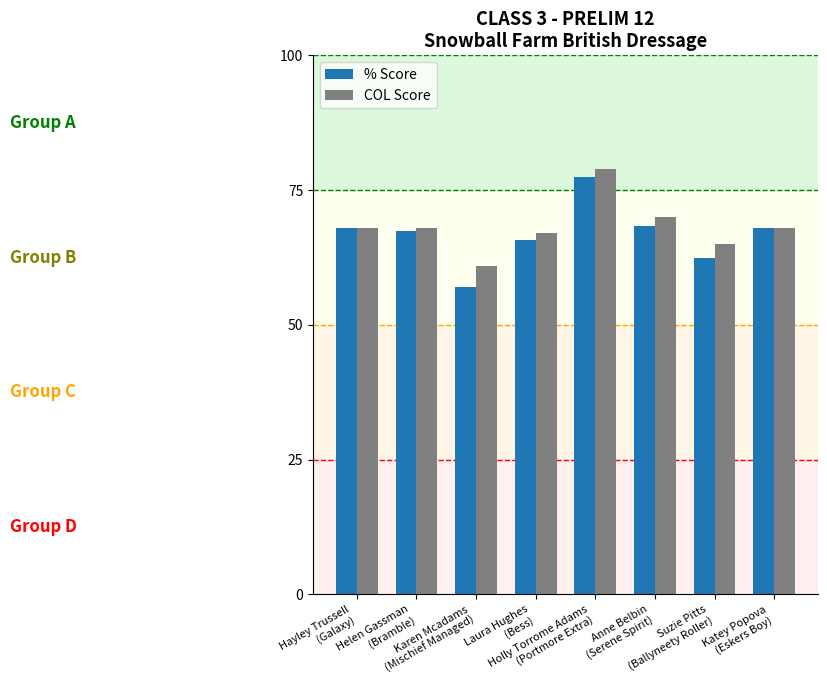

The value of COL Score at Katey Popova
(Eskers Boy) is 68.0. True or false?

True